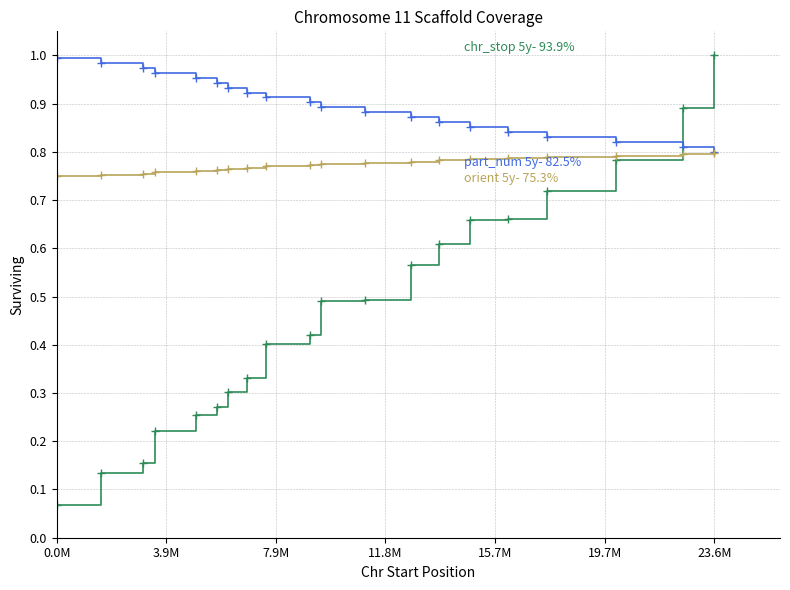

Does the chart have visible grid lines?

Yes